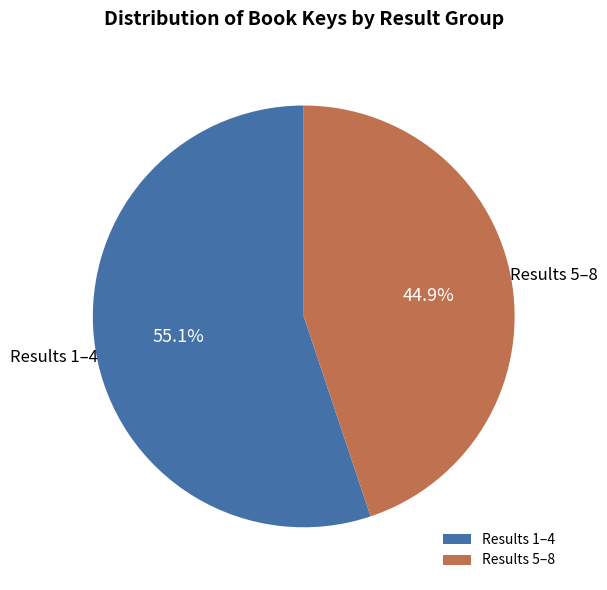

Does Results 5–8 account for over 50% of the chart?

No